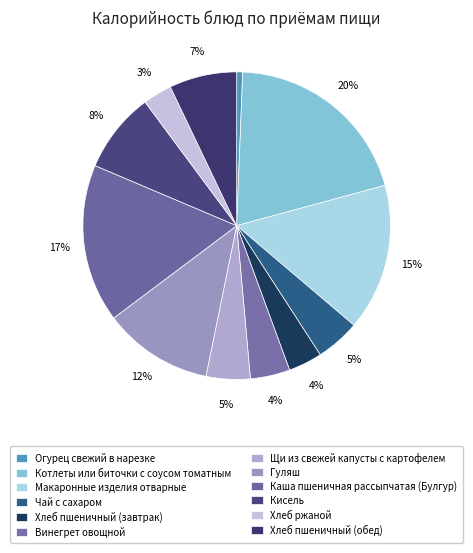

What is the smallest slice in the pie chart?

Огурец свежий в нарезке